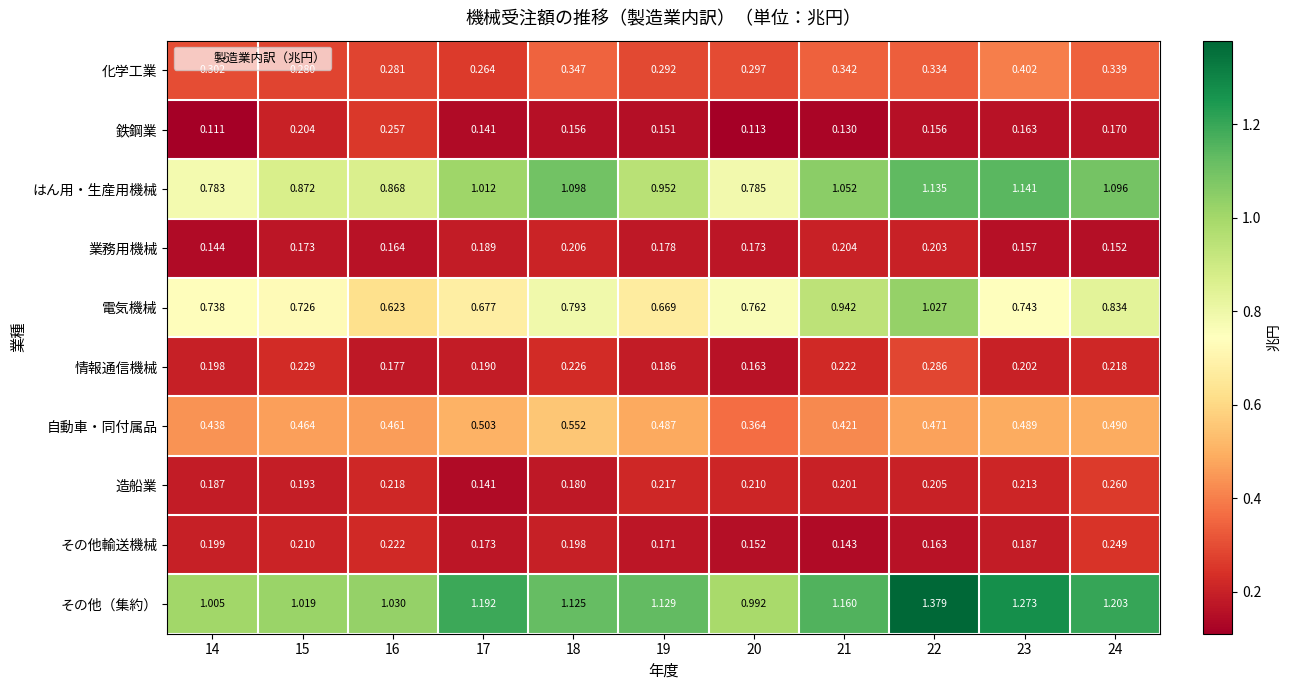

Which series has the largest total across all categories?

その他（集約）